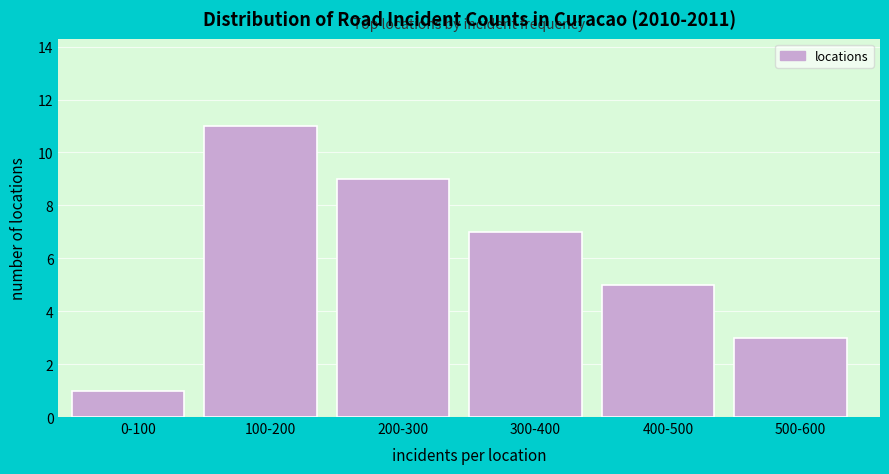

Reading left to right, list all the values displayed in this chart.

0-100=1	100-200=11	200-300=9	300-400=7	400-500=5	500-600=3